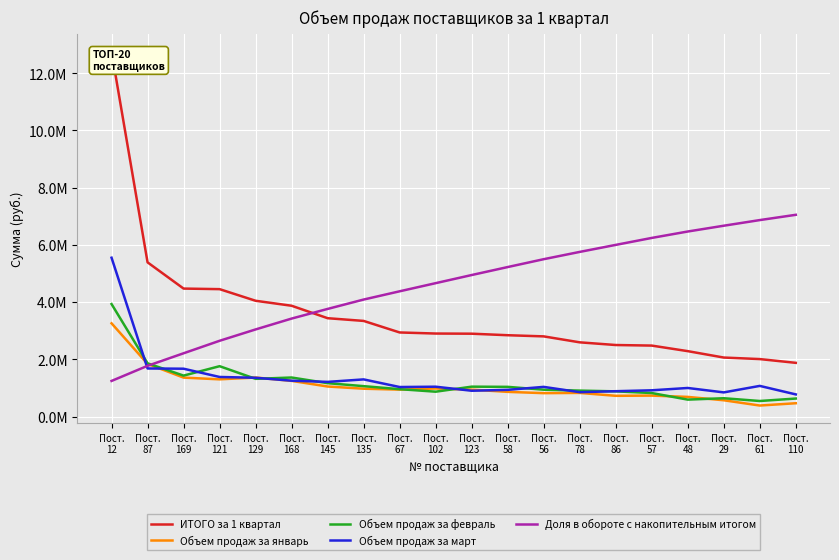

Which series has the widest spread of values?

ИТОГО за 1 квартал